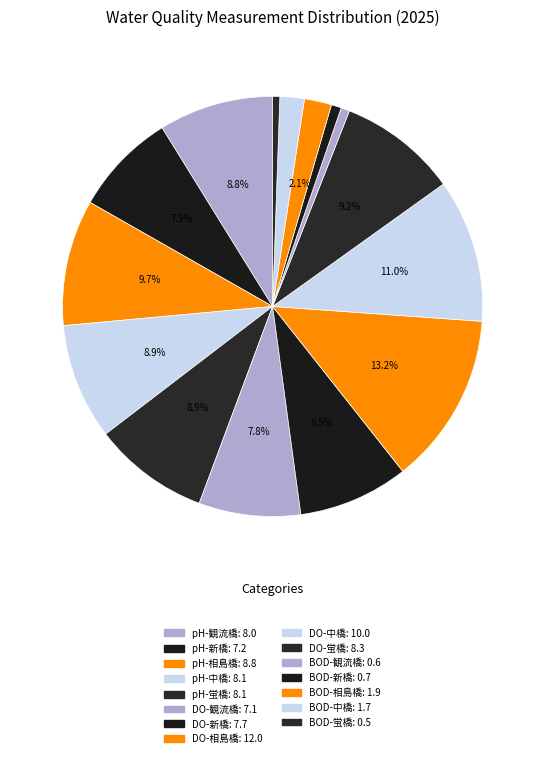

How many slices are in this pie chart?

15